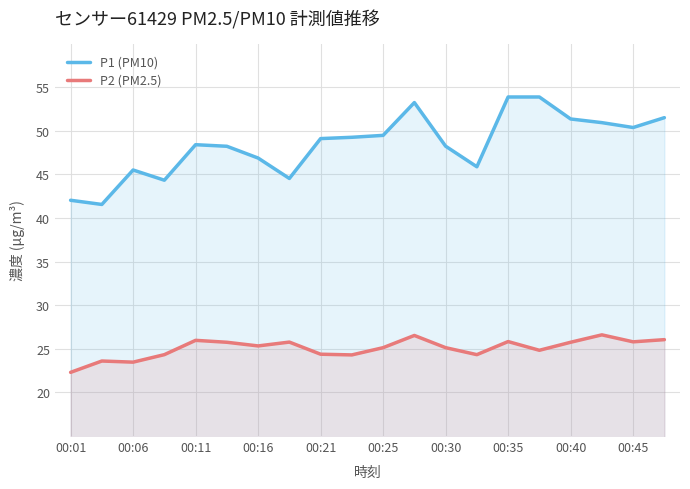

What is the sum of all P1 (PM10) values?

968.5